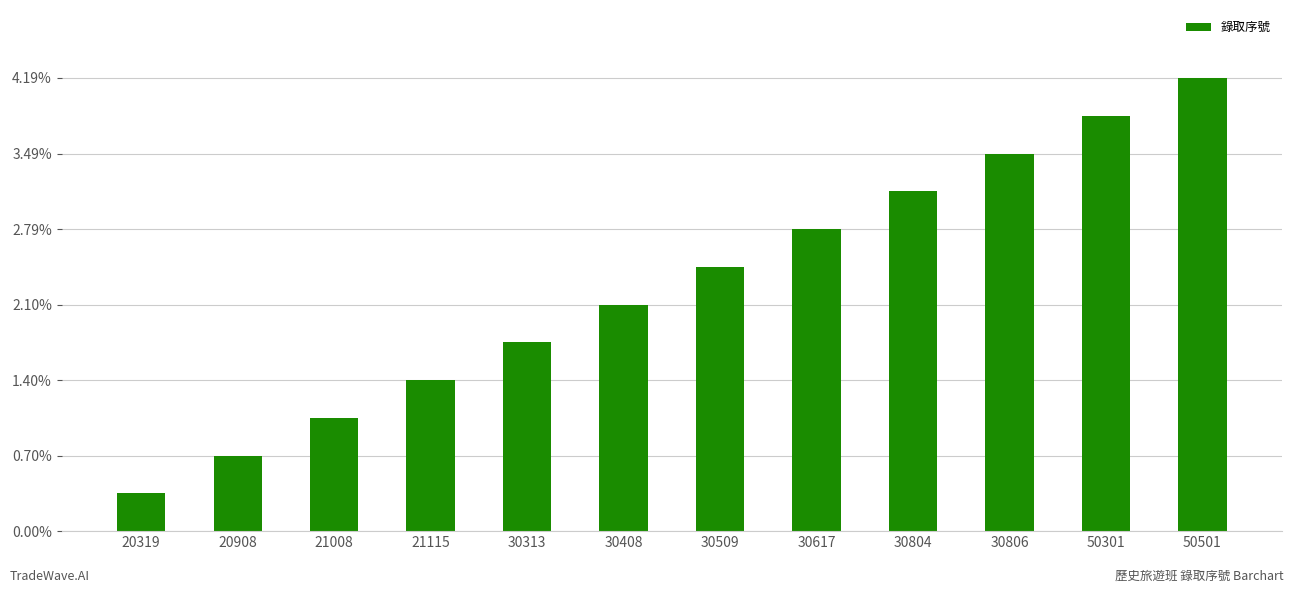

Rank the categories by value from highest to lowest.

50501, 50301, 30806, 30804, 30617, 30509, 30408, 30313, 21115, 21008, 20908, 20319